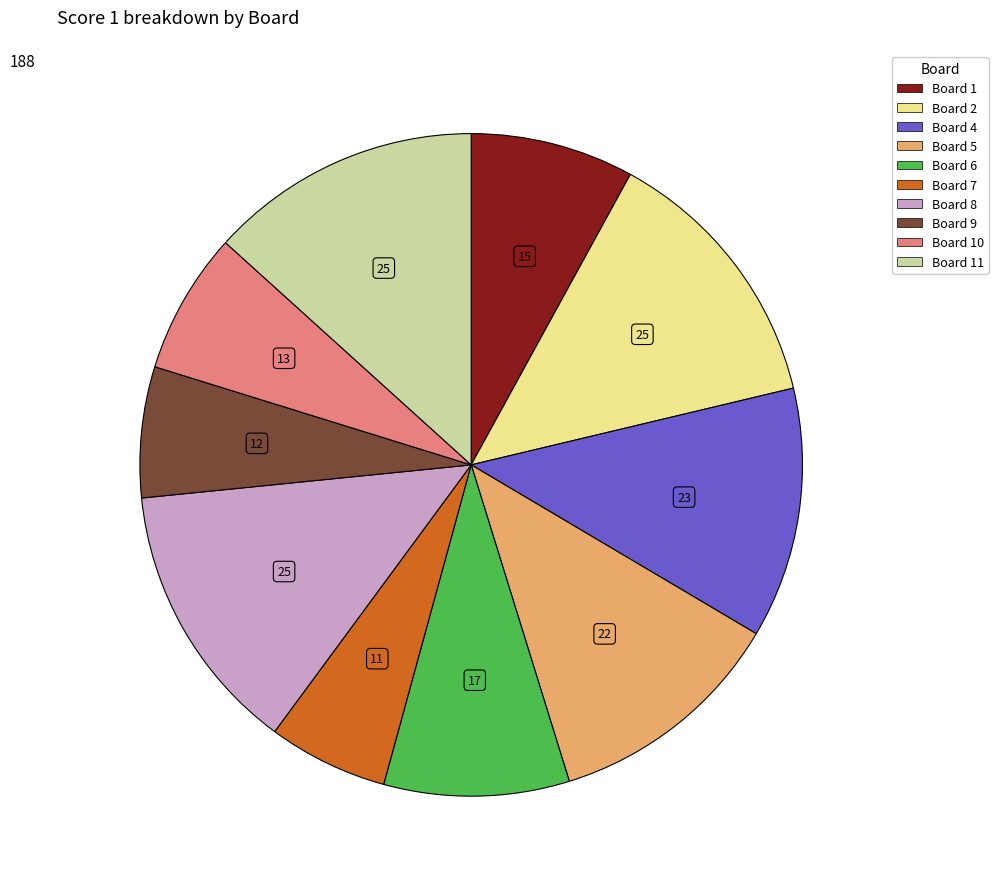

Is there a majority slice in this chart?

No